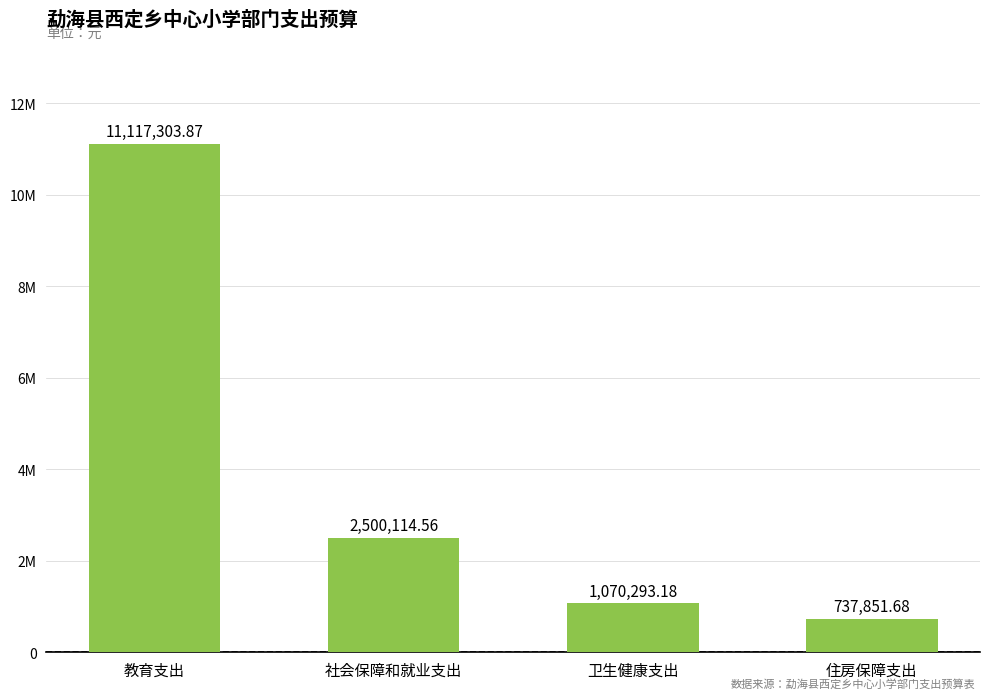

Does the chart contain any negative values?

No